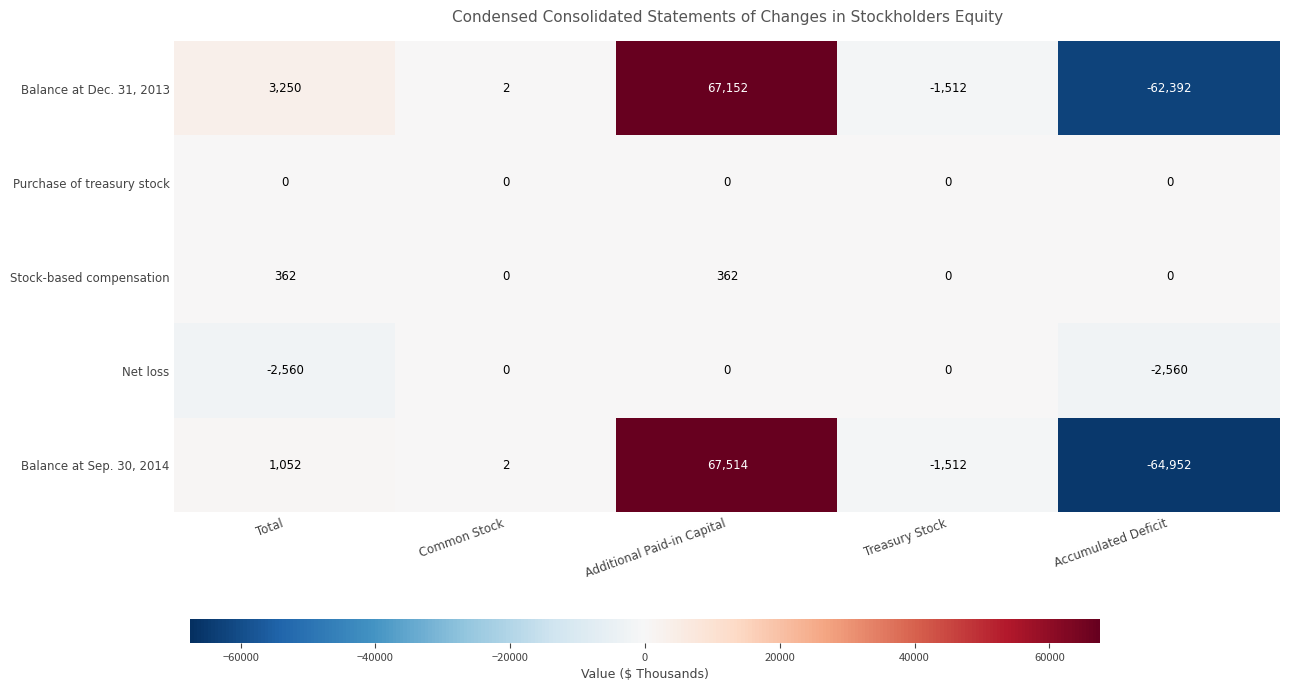

Is the value of Net loss at Treasury Stock greater than the value of Balance at Dec. 31, 2013 at Accumulated Deficit?

Yes